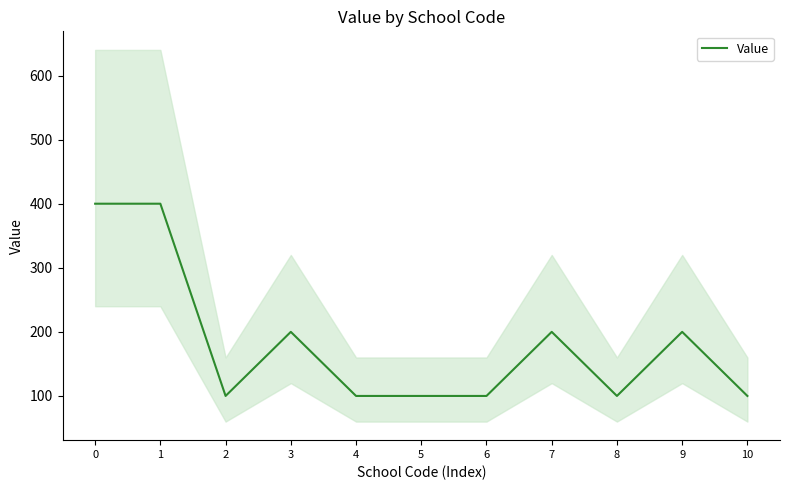

Reading left to right, transcribe all the data shown in this chart.

0=400	1=400	2=100	3=200	4=100	5=100	6=100	7=200	8=100	9=200	10=100